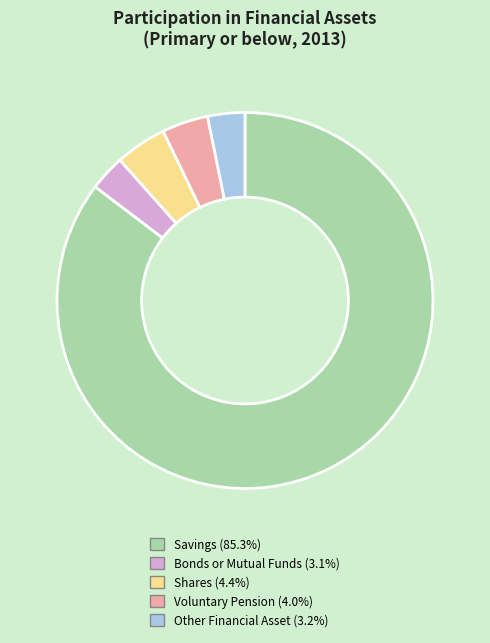

Does Savings account for over 50% of the chart?

Yes